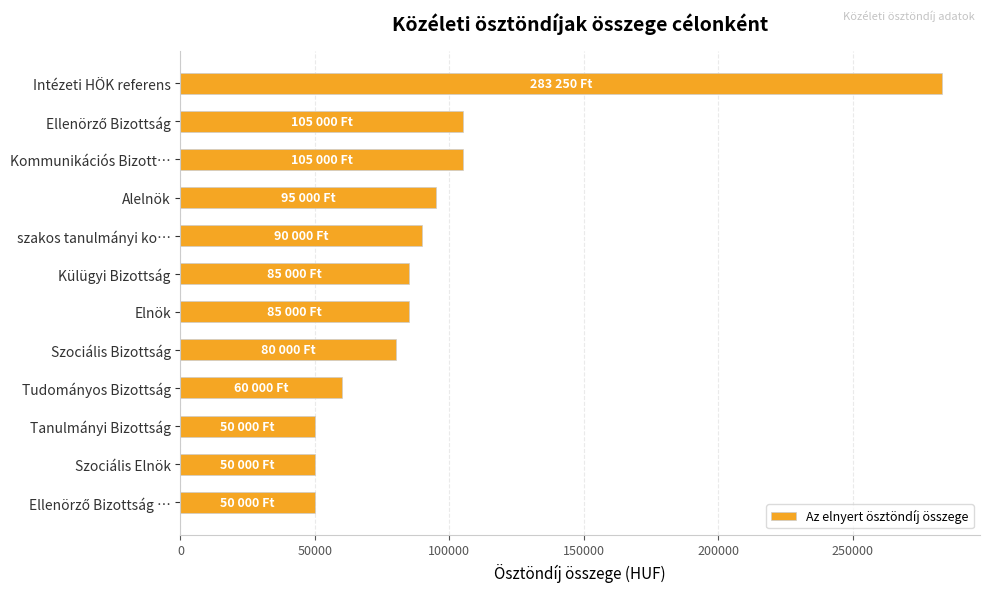

What is the value of the 6th bar from the top?

85000